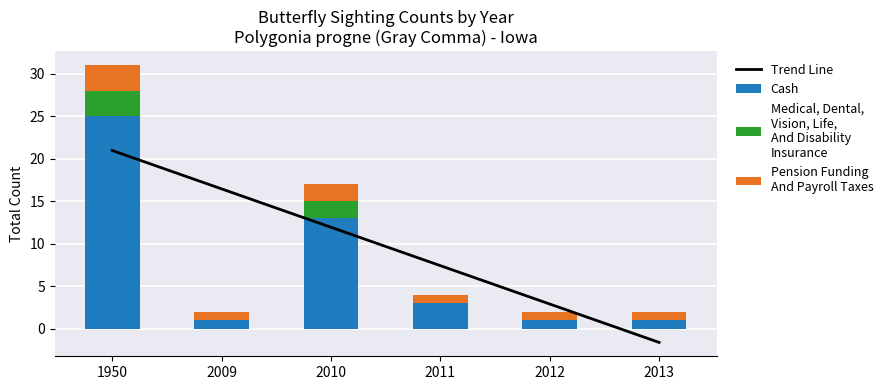

List the labels in order of Cash value, smallest first.

2009, 2012, 2013, 2011, 2010, 1950